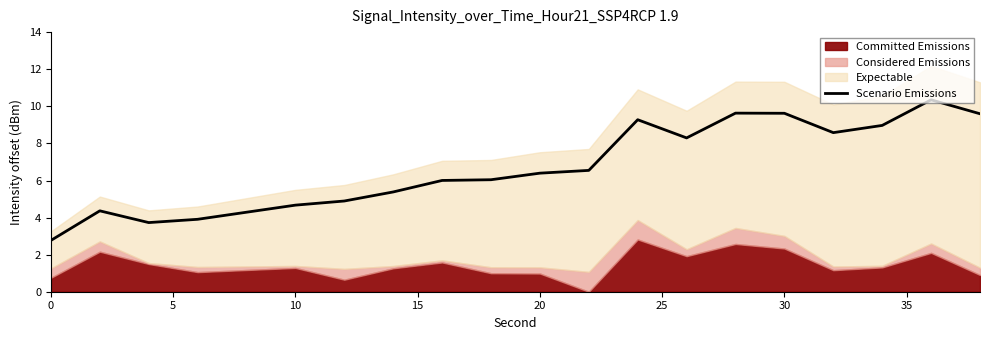

What is the maximum value shown in the chart?

10.4